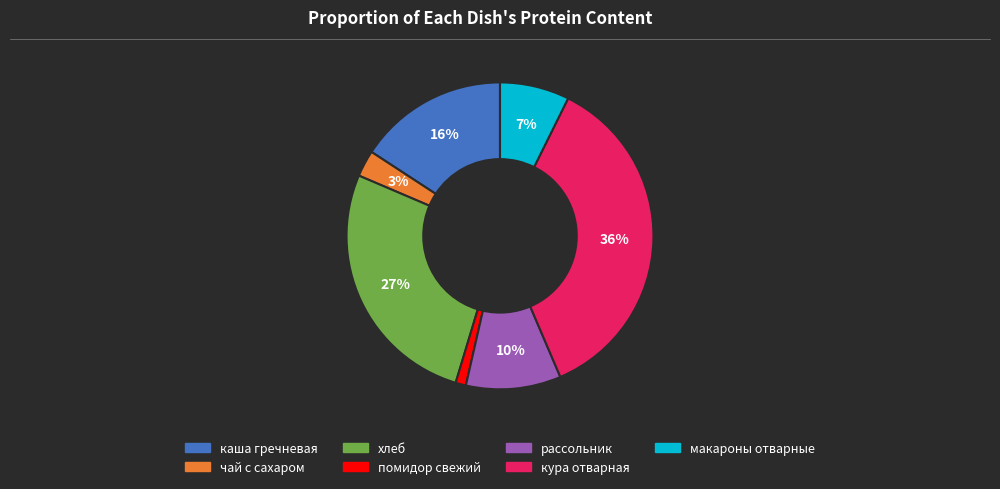

Which category has the smallest portion of the pie?

помидор свежий